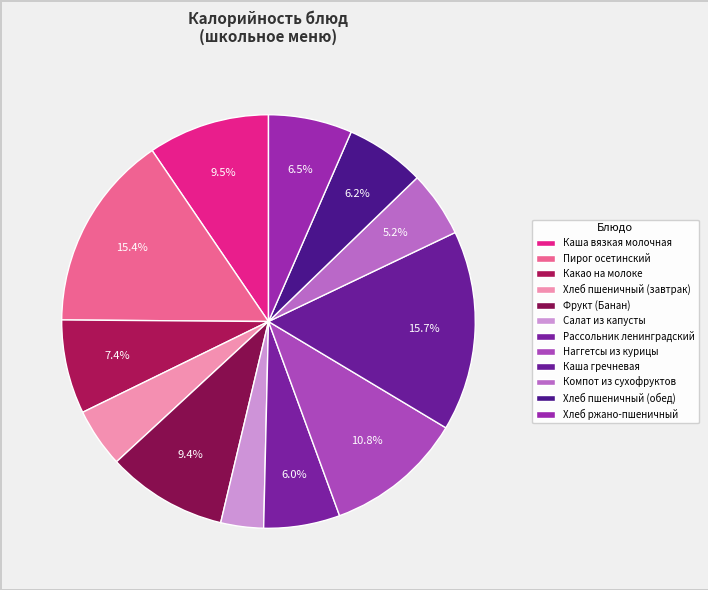

Which slice is the smallest?

Салат из капусты